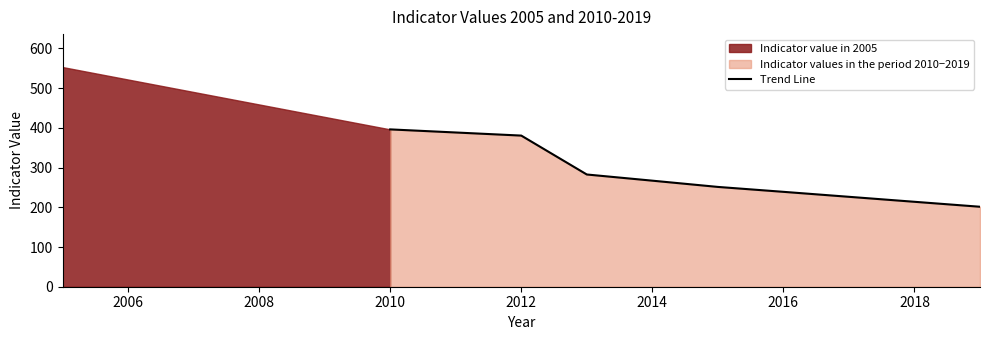

What is the maximum value for Trend Line?

396.1